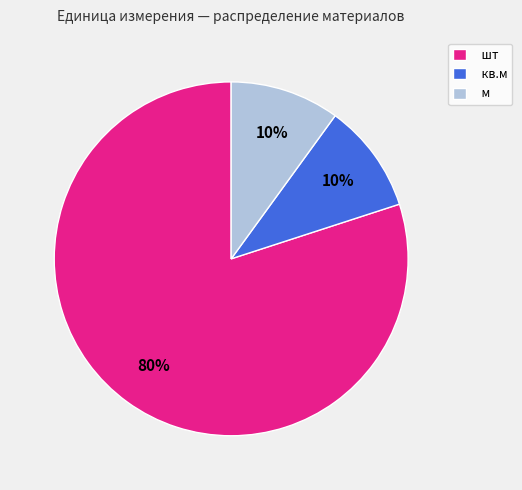

To the nearest percent, what is the difference between the largest and smallest slice percentages?

70%